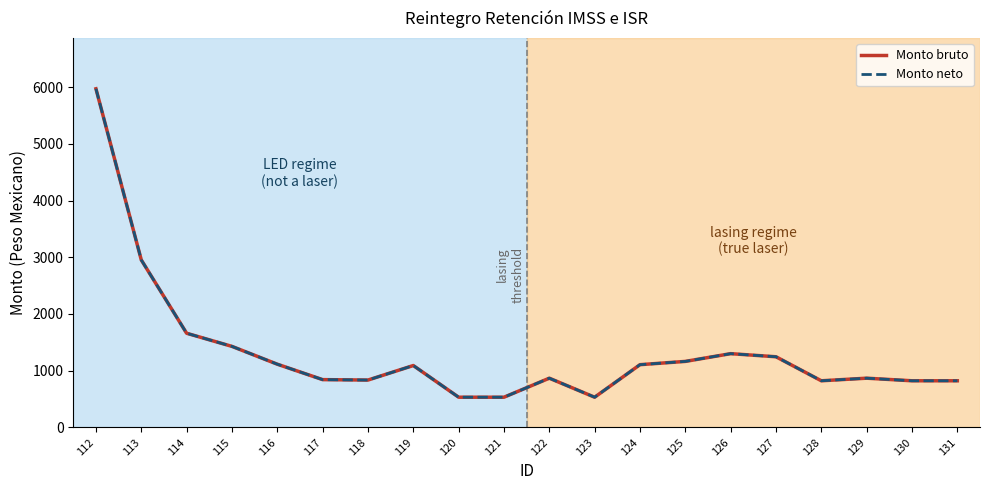

Which series has the widest spread of values?

Monto bruto